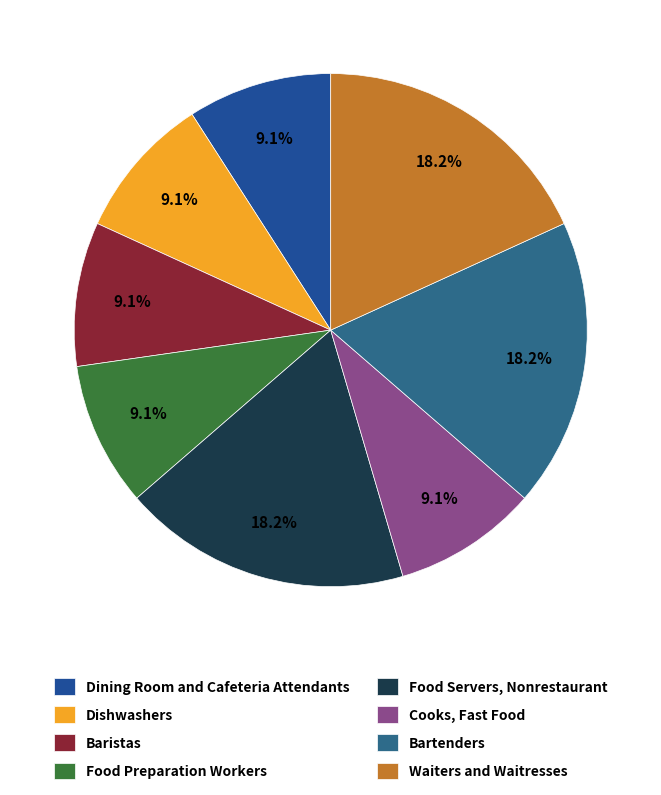

To the nearest percent, what is the difference between the largest and smallest slice percentages?

9%